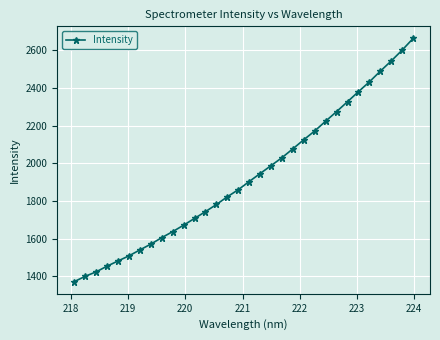

Is this an area chart (filled region under the line)?

No